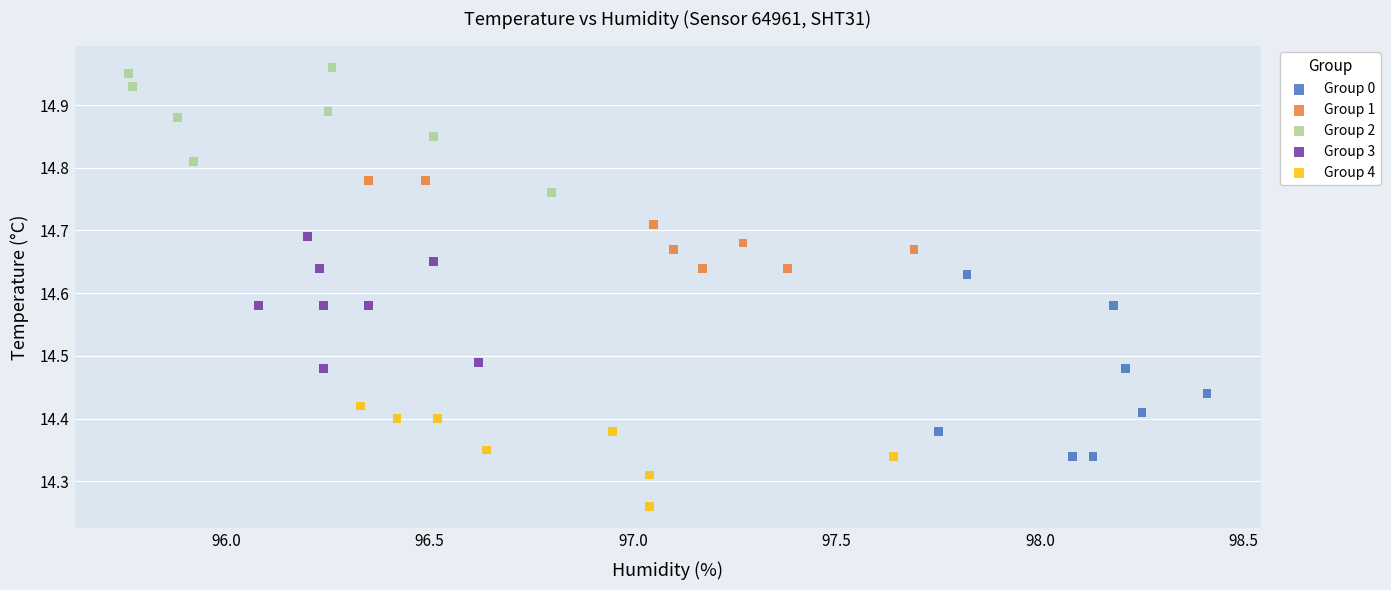

Which series has the largest Y range (max minus min)?

Group 0